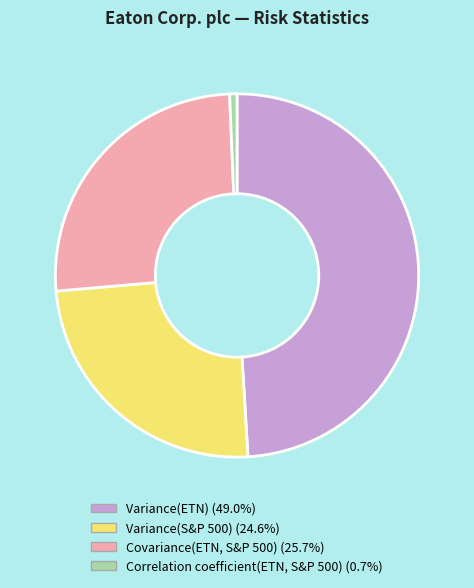

How many slices are in this pie chart?

4